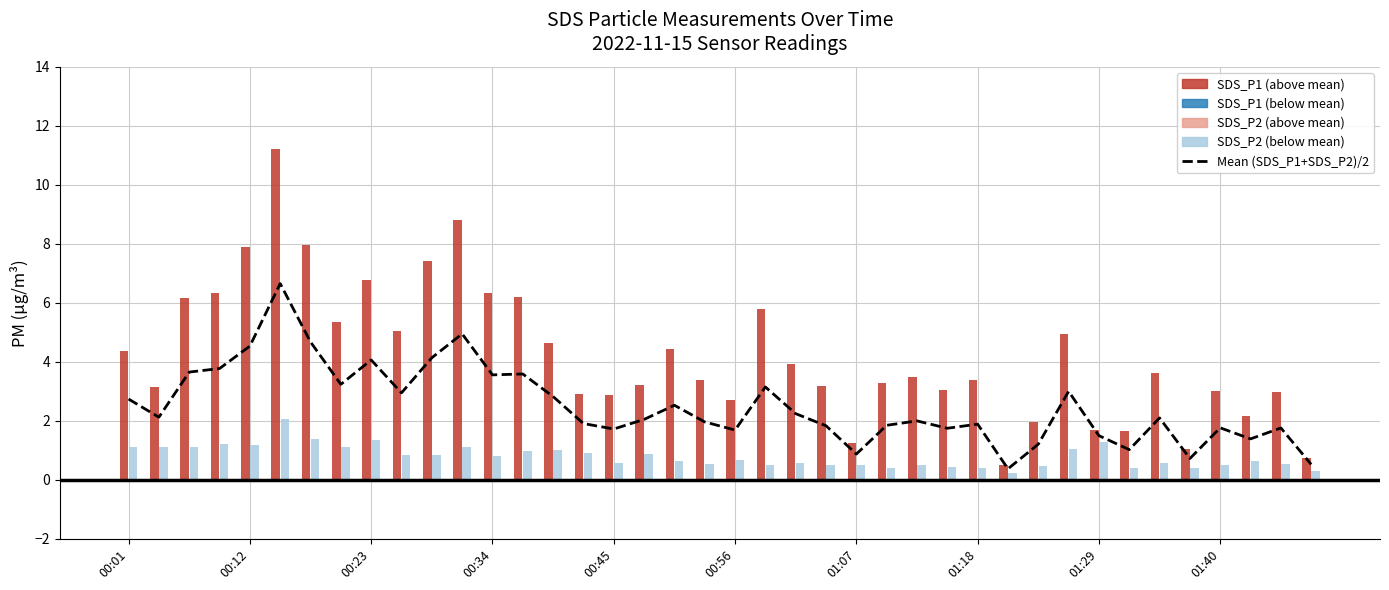

The chart shows a value of 3.6 at 13. True or false?

True